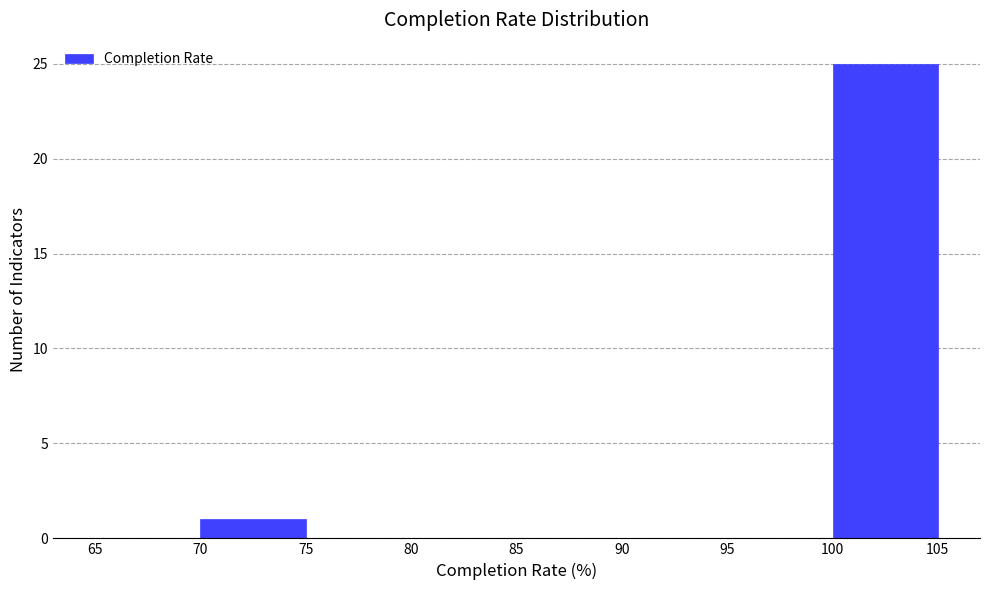

Reading left to right, transcribe this chart: for each bar, give the range it covers on the x-axis and its height. The values are not printed on the chart, so give them approximately, as read against the axis.

65 to 70: 0
70 to 75: 1
75 to 80: 0
80 to 85: 0
85 to 90: 0
90 to 95: 0
95 to 100: 0
100 to 105: 25